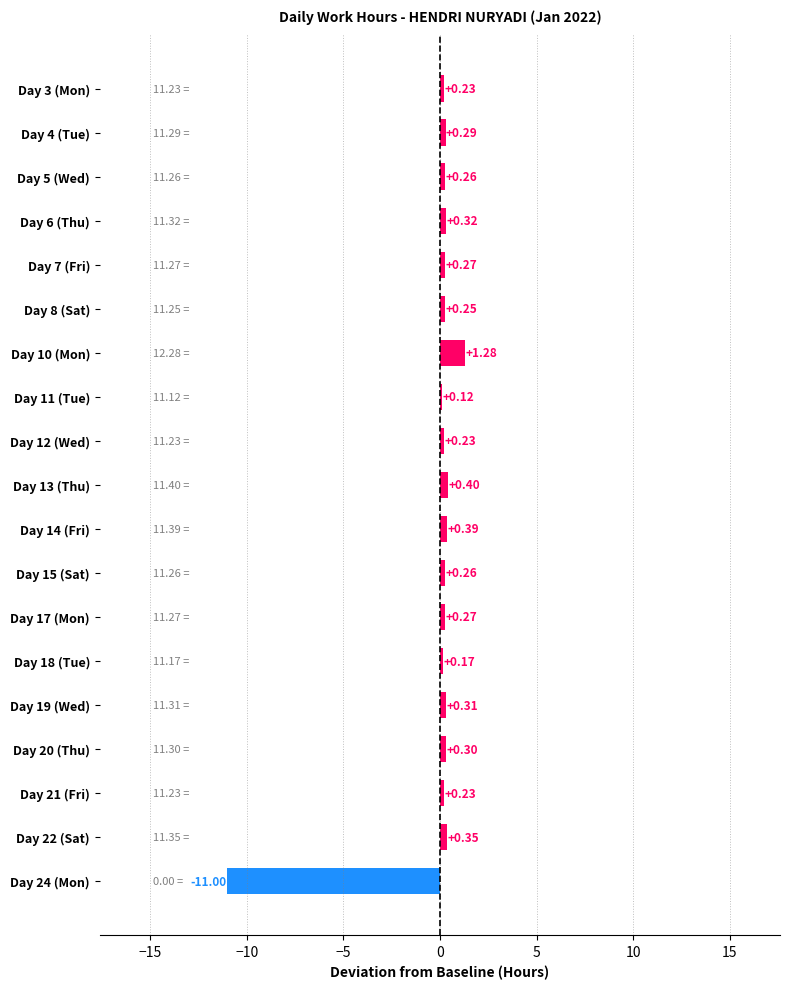

At which label is the value closest to -4?

Day 11 (Tue)